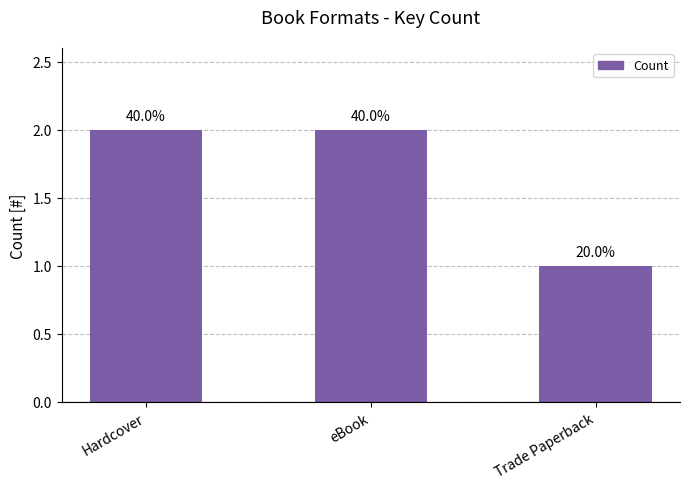

The chart shows a value of 2 at Hardcover. True or false?

True